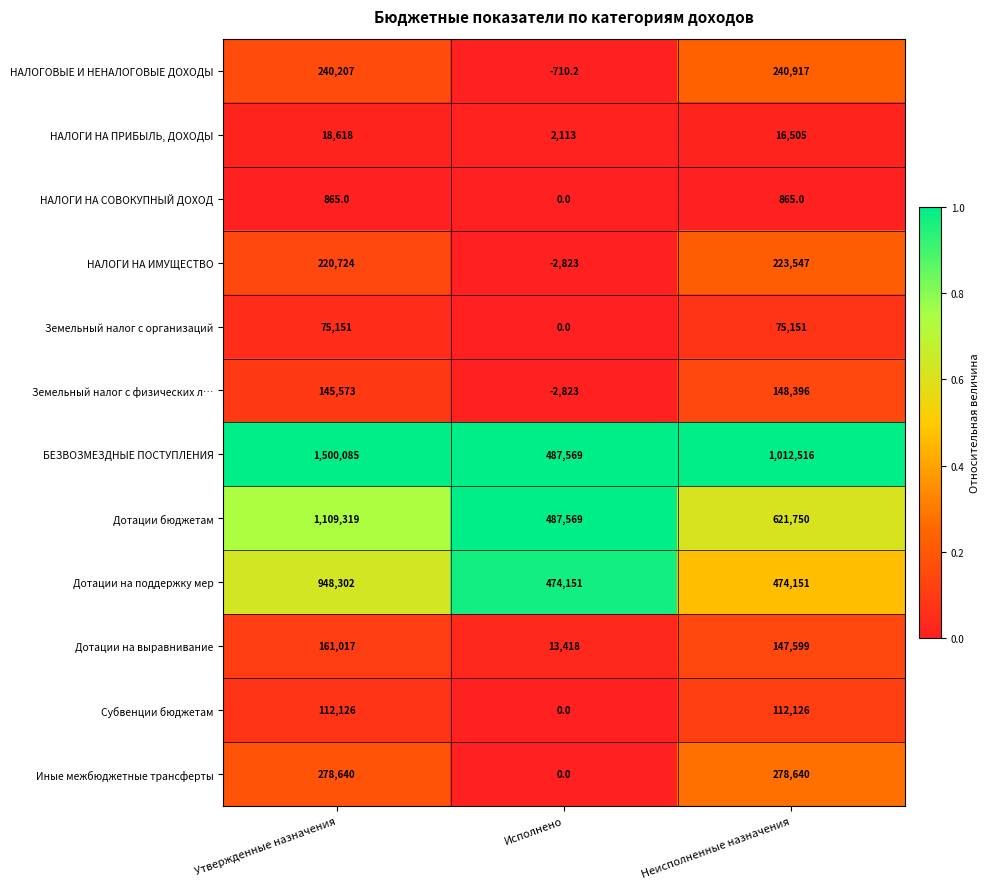

How many negative values does the Земельный налог с физических л… series have?

1